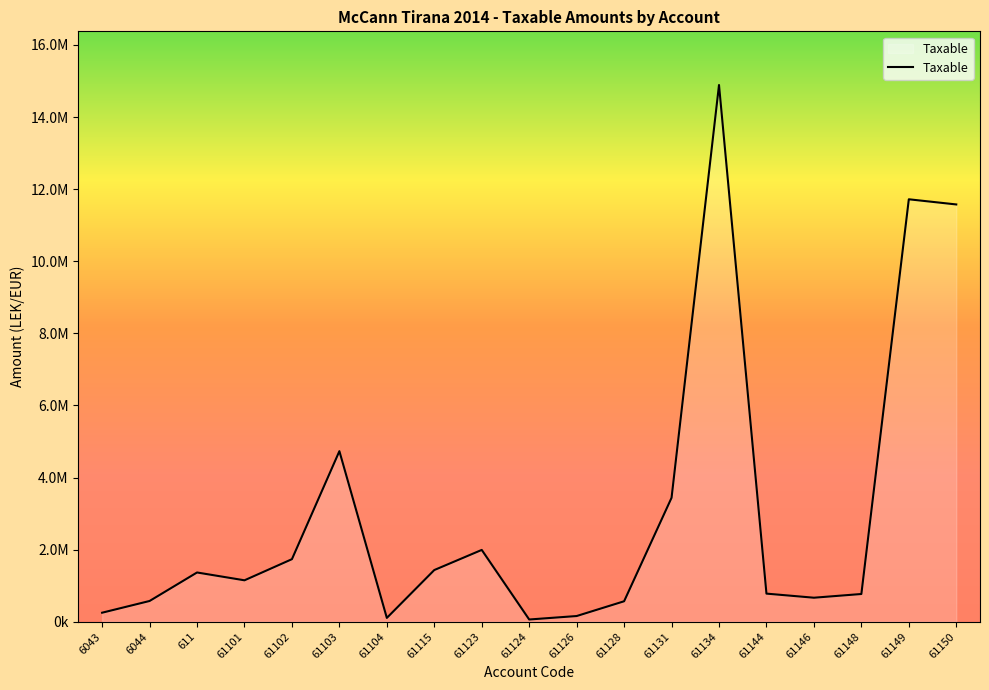

What is the value of the 5th point from the left?

1735151.5